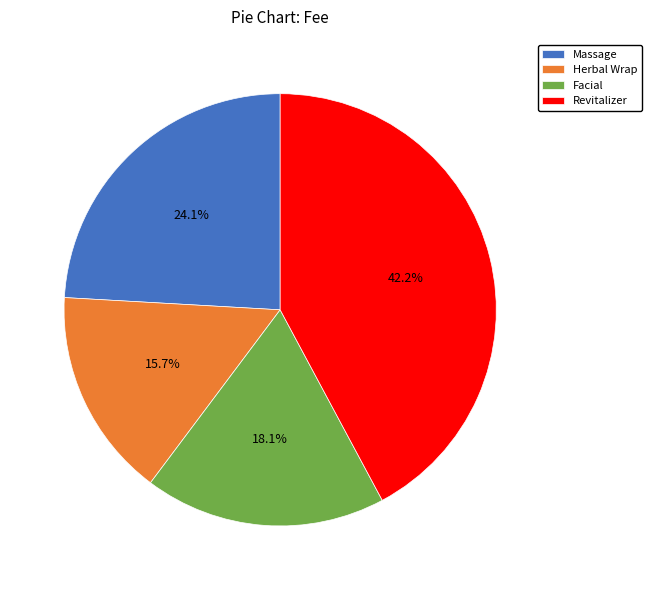

To the nearest percent, what is the combined percentage of Facial and Massage?

42%